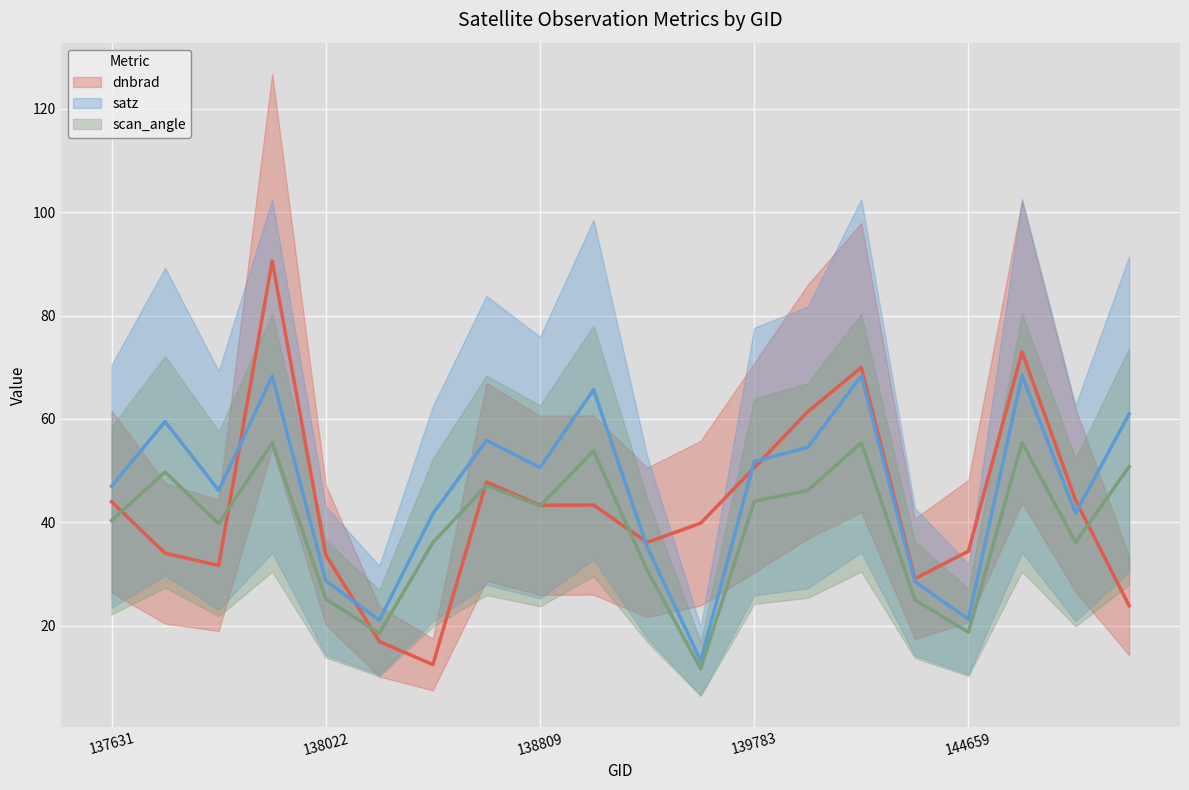

What is the sum of the scan_angle values at 137631 and 138994?

94.2